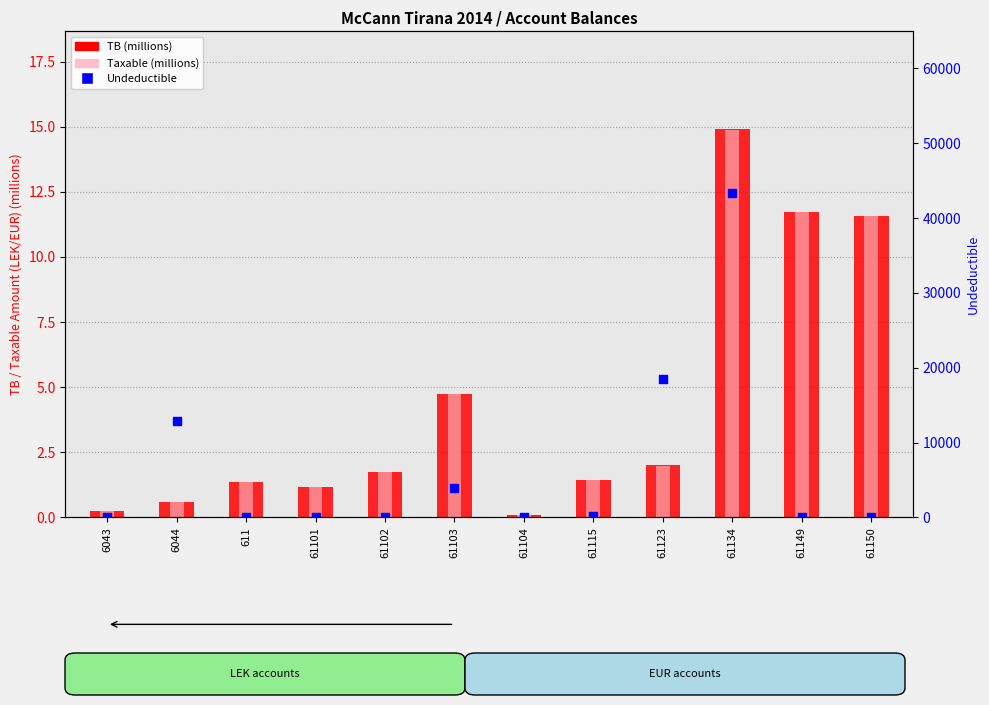

Which series reaches the minimum Y coordinate?

Undeductible